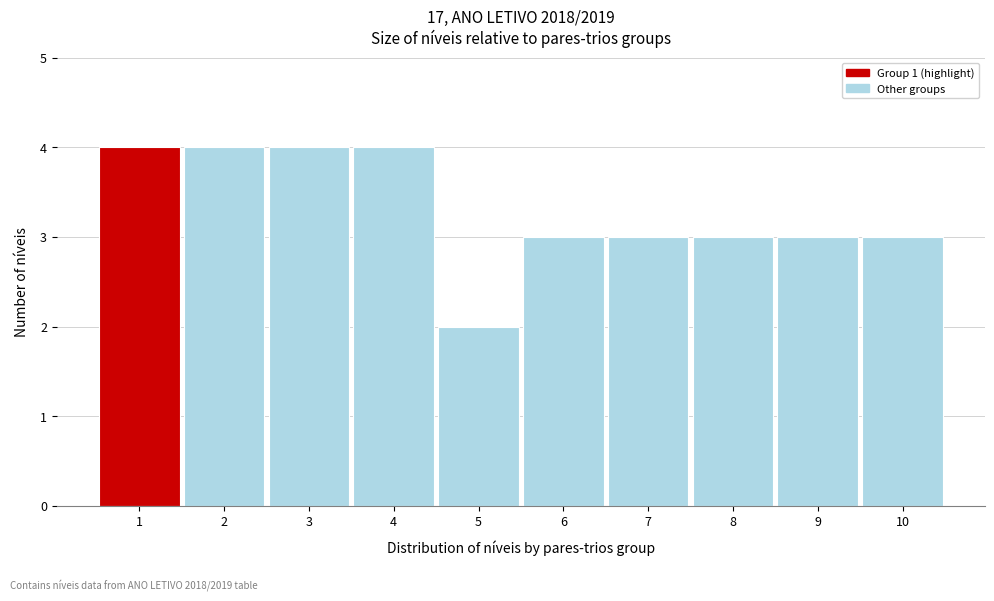

Reading left to right, extract all data points from this chart.

1=4	2=4	3=4	4=4	5=2	6=3	7=3	8=3	9=3	10=3